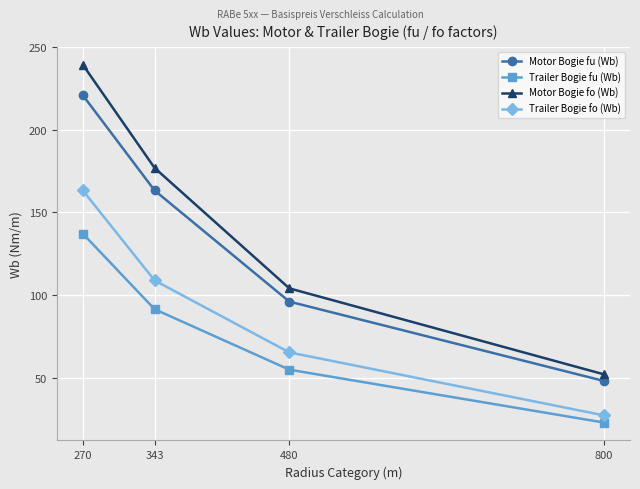

How many data points in Motor Bogie fo (Wb) are above 176?

2